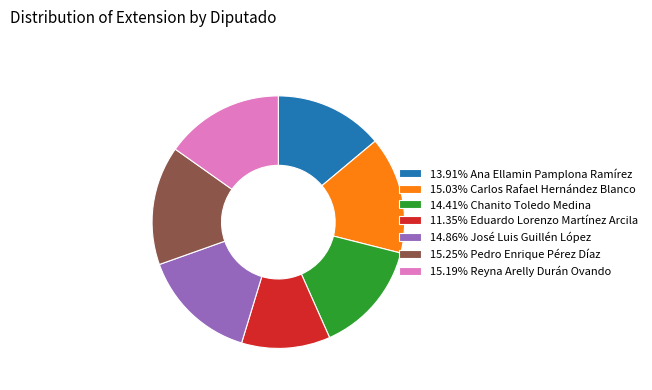

Approximately how many times larger is the value at 11.35% Eduardo Lorenzo Martínez Arcila compared to 13.91% Ana Ellamin Pamplona Ramírez?

0.8